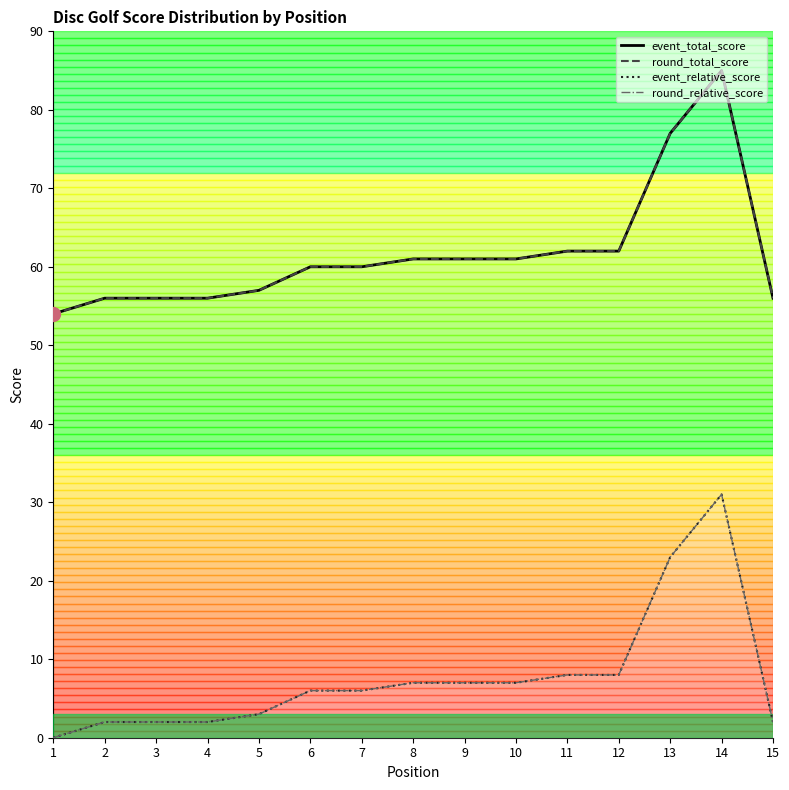

How many data points in round_total_score are less than 60?

6